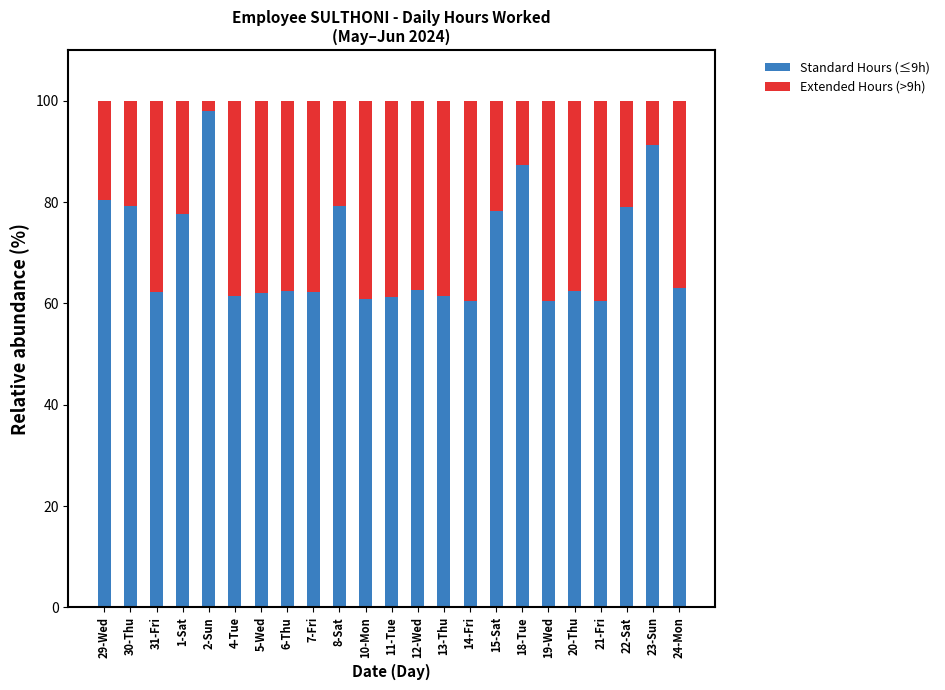

What is the total value across all series at 15-Sat?

100.0